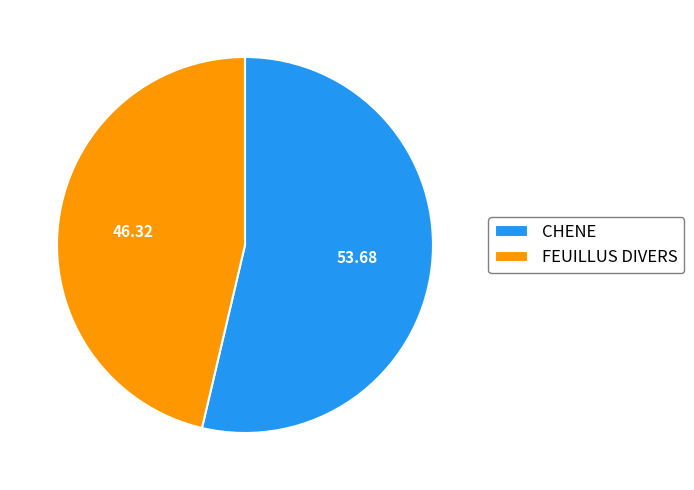

Count the number of slices in the pie.

2